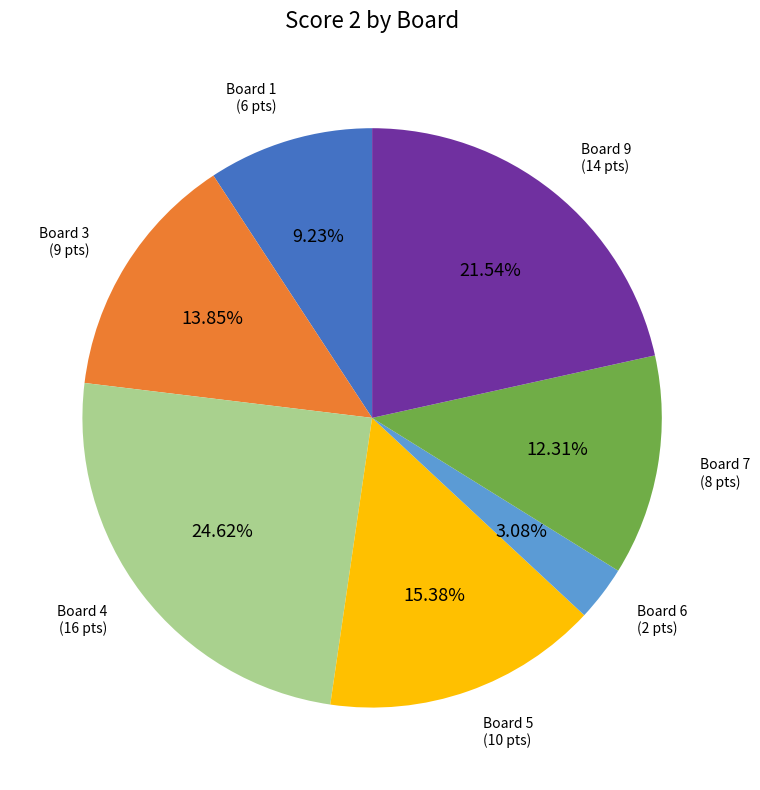

Which has a higher value, Board 7 or Board 4?

Board 4